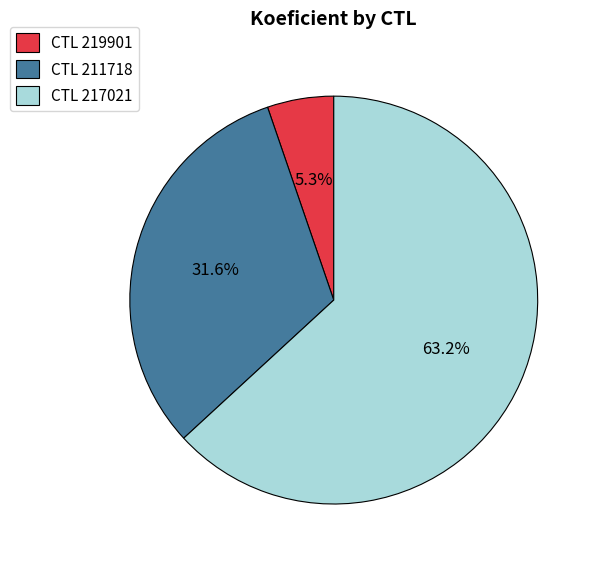

What is the smallest slice in the pie chart?

CTL 219901